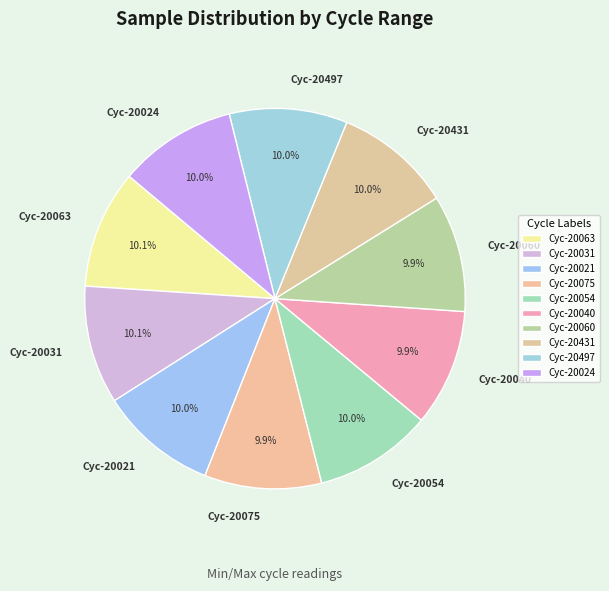

Do Cyc-20021 and Cyc-20024 together represent more than half of the pie?

No